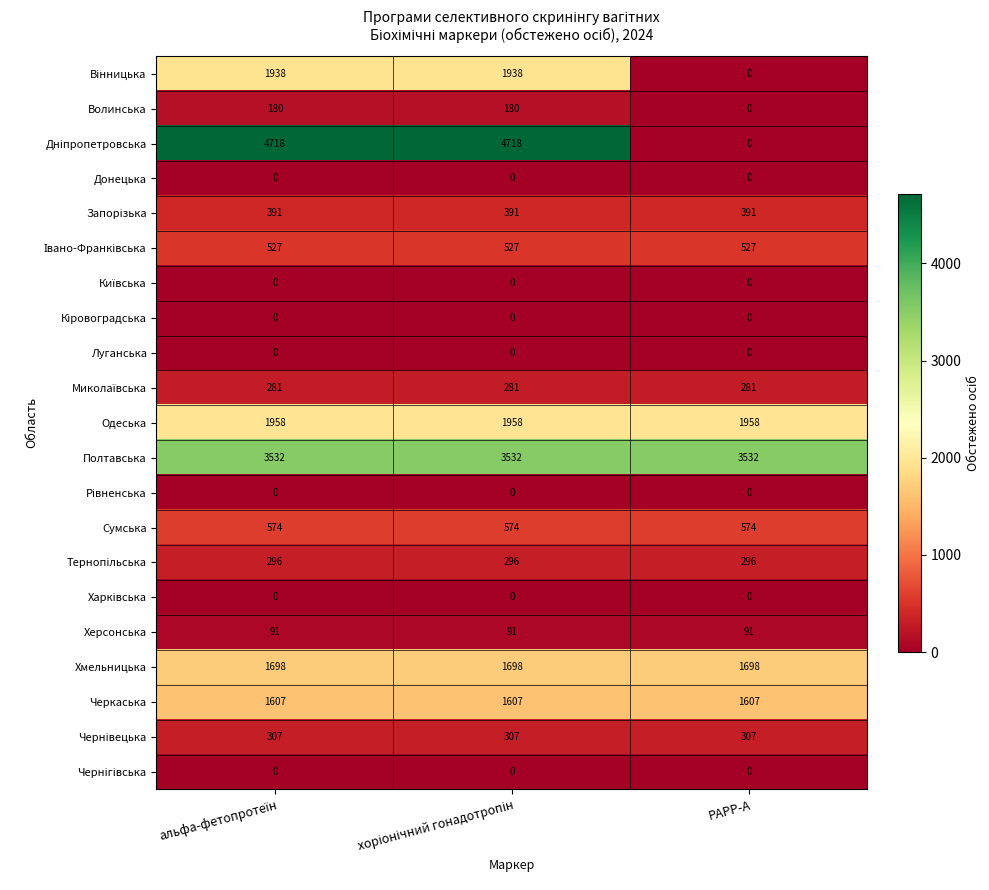

What is the maximum value shown in the chart?

4718